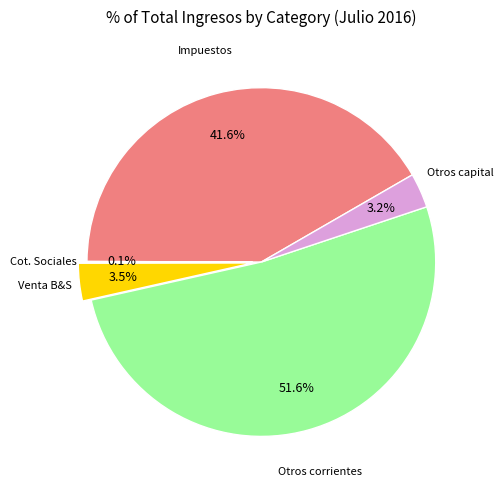

Does any single category account for the majority?

Yes